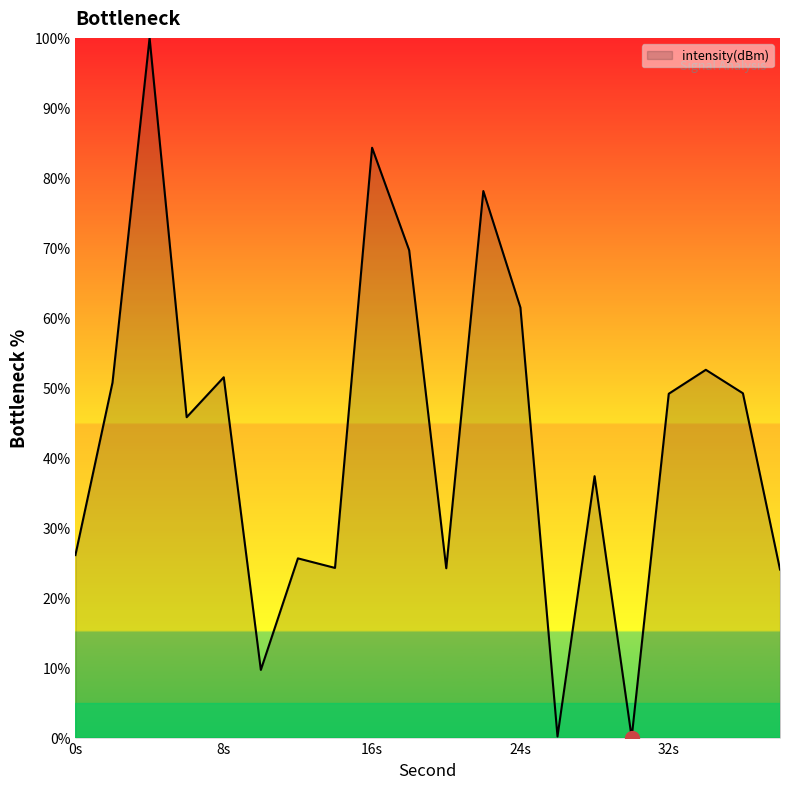

Does the chart display data point markers on the line(s)?

No